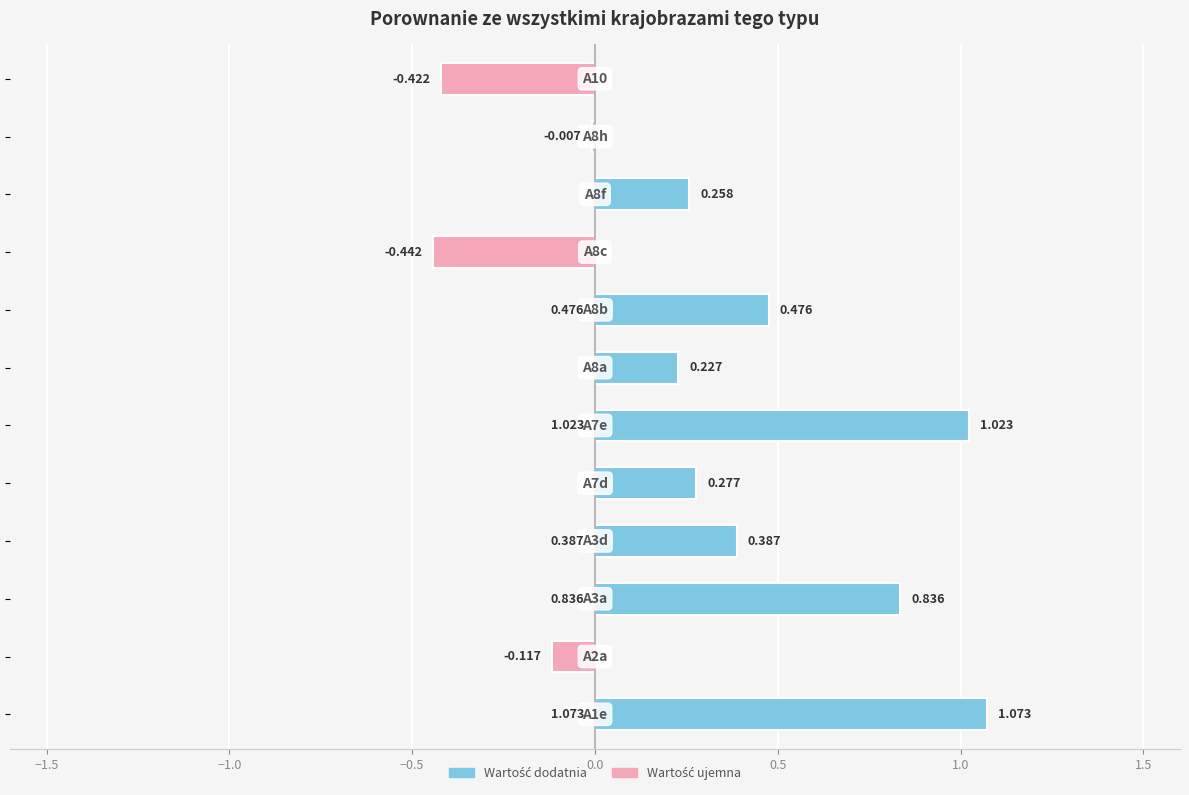

What is the smallest value displayed?

-0.4